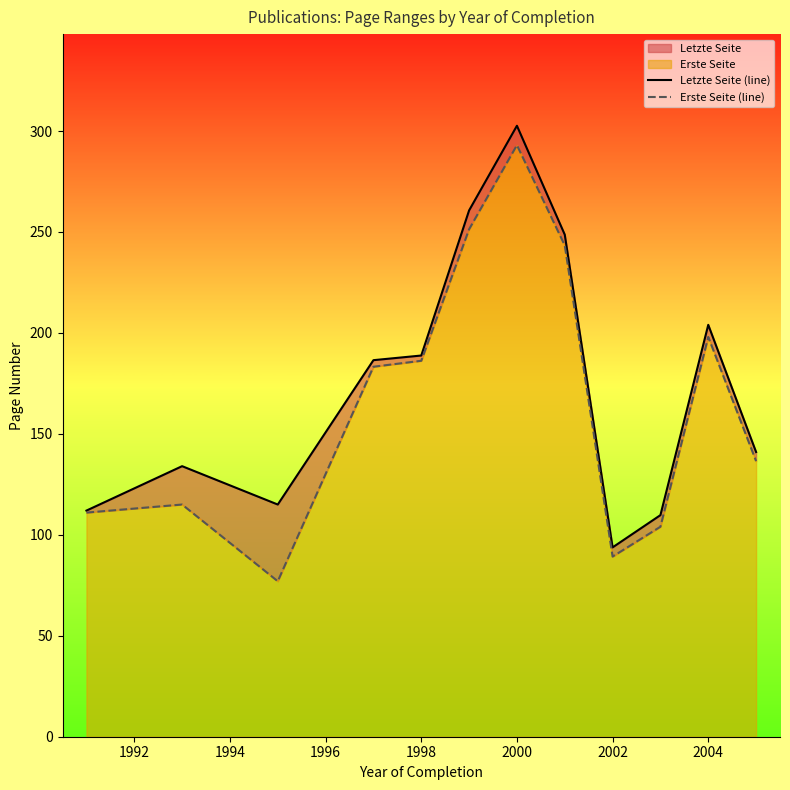

Reading left to right, list all the values displayed in this chart.

Letzte Seite (line): 112.0	134.0	115.0	186.5	188.8	260.7	302.6	248.7	93.8	109.8	204.0	141.0
Erste Seite (line): 111.0	115.0	77.0	183.2	186.2	251.3	293.0	243.3	89.2	104.0	198.0	136.5